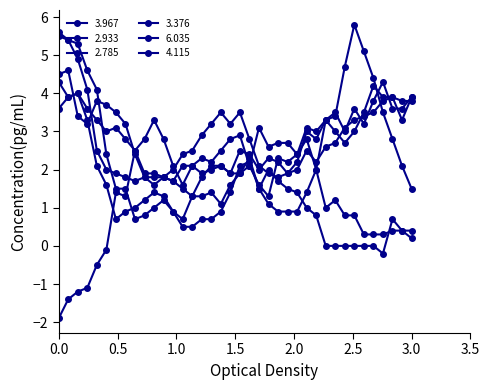

How many categories are shown in the chart?

38